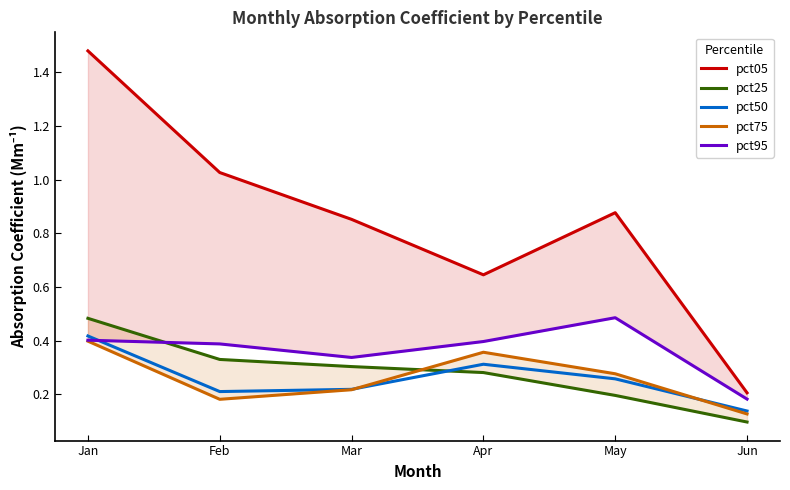

What is the value of the pct95 point at the 5th from the left?

0.5